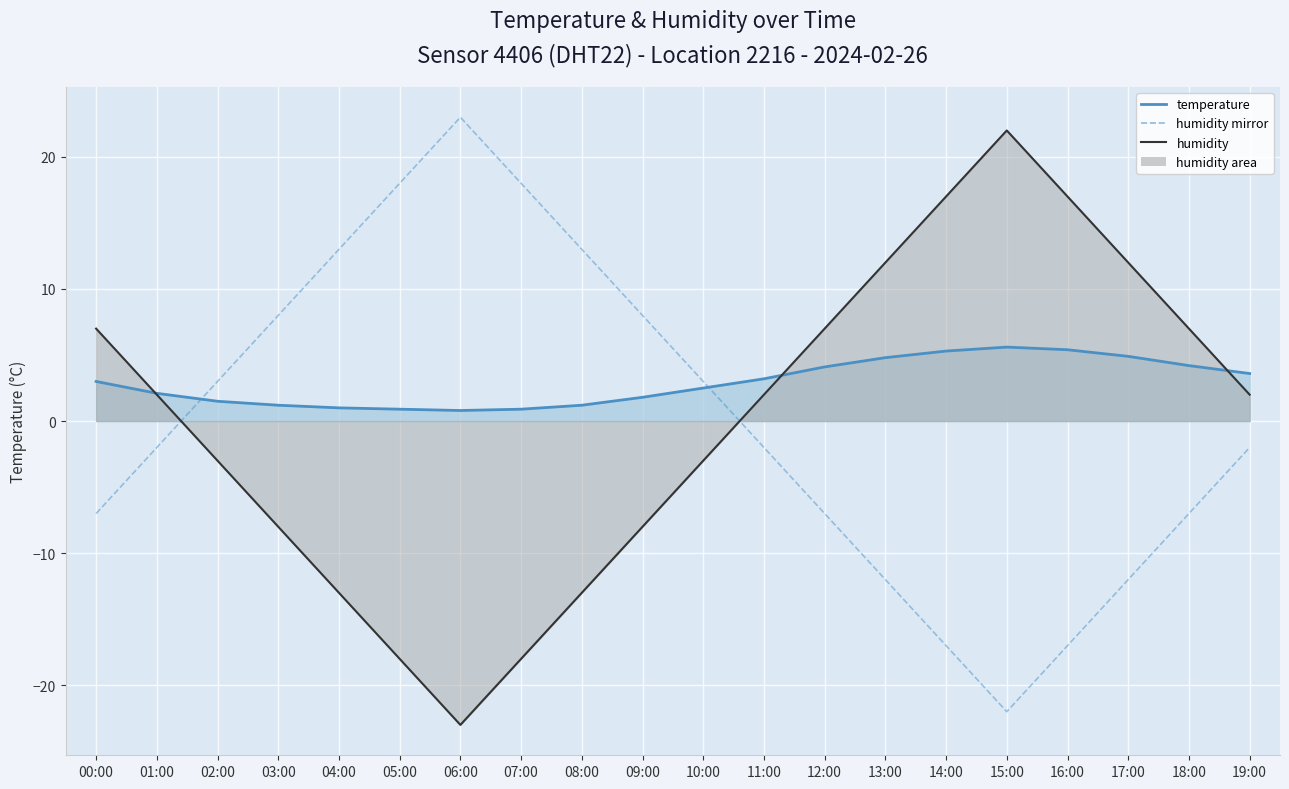

Is the value of temperature line at 15:00 greater than the value of humidity line at 08:00?

Yes